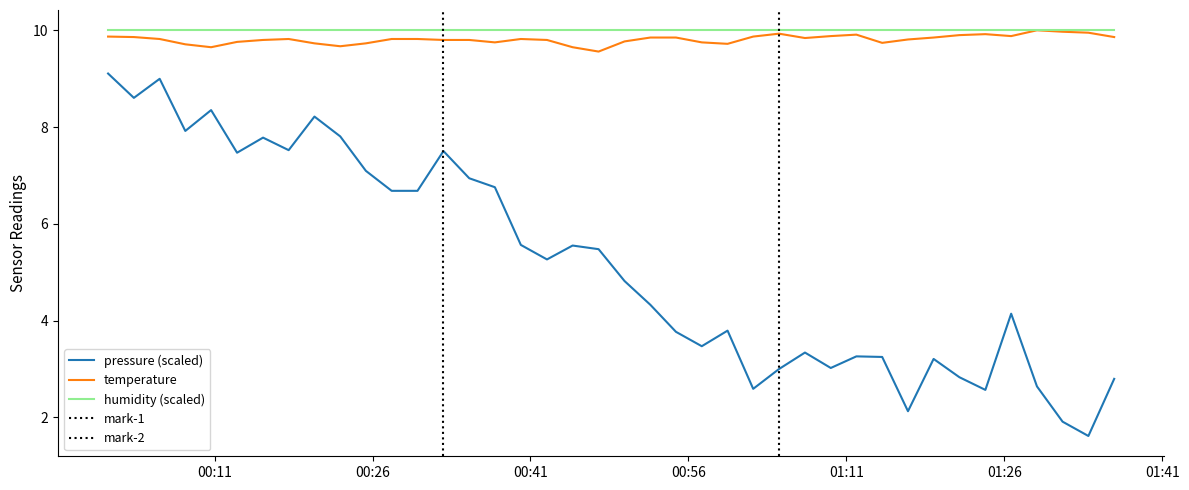

What is the lowest value of the humidity (scaled) series?

10.0